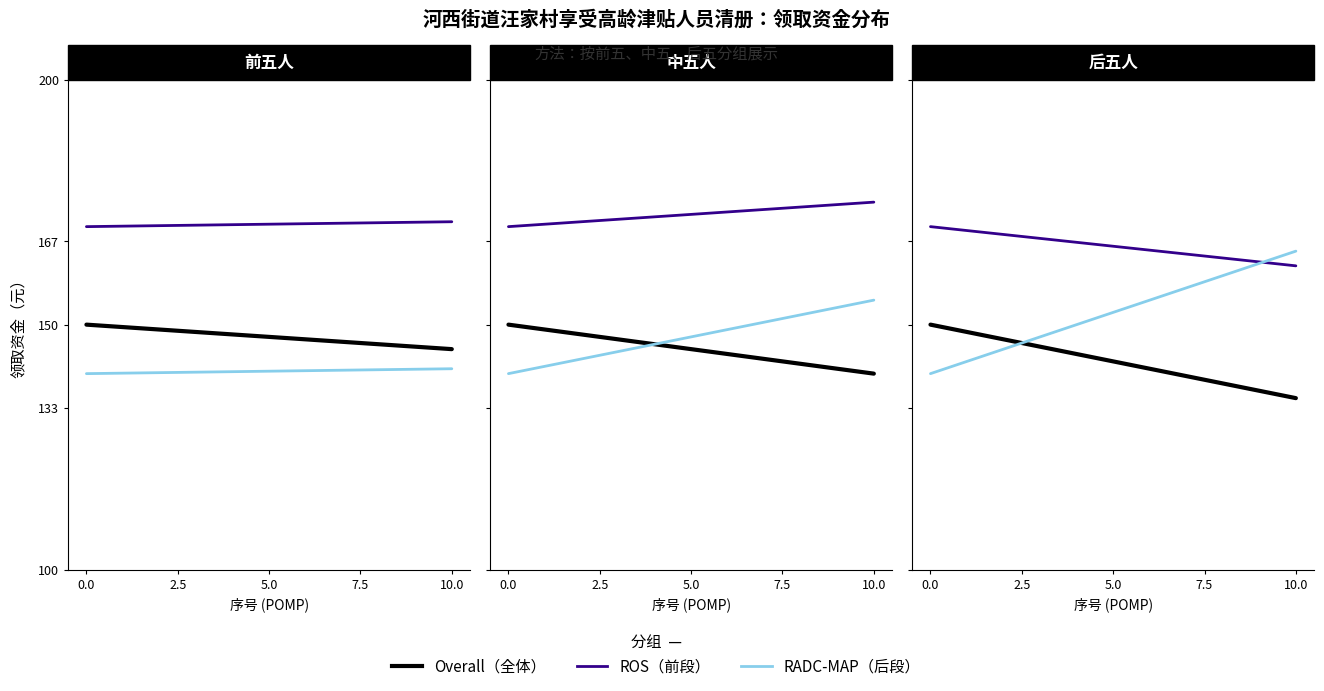

The value of ROS at 7.5 is 164.0. True or false?

True